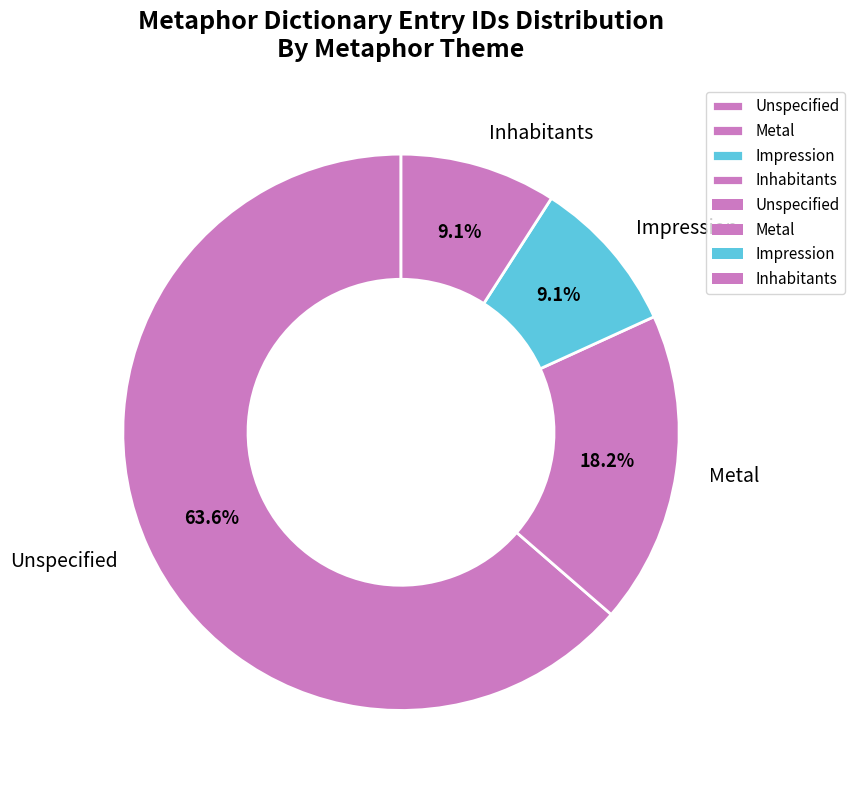

How many slices are in this pie chart?

4